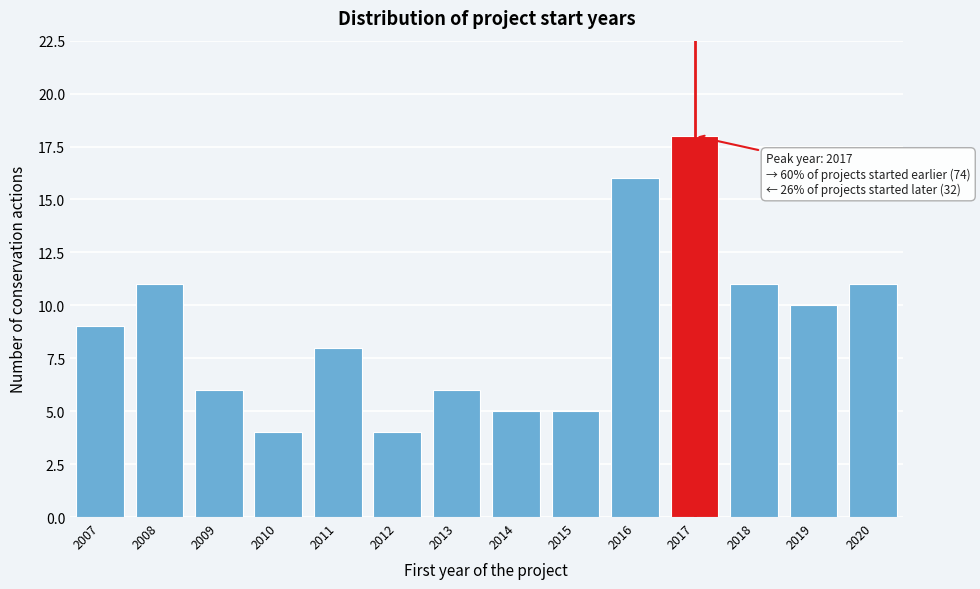

Over which range of the x-axis is the bar tallest?

2016.5 to 2017.5